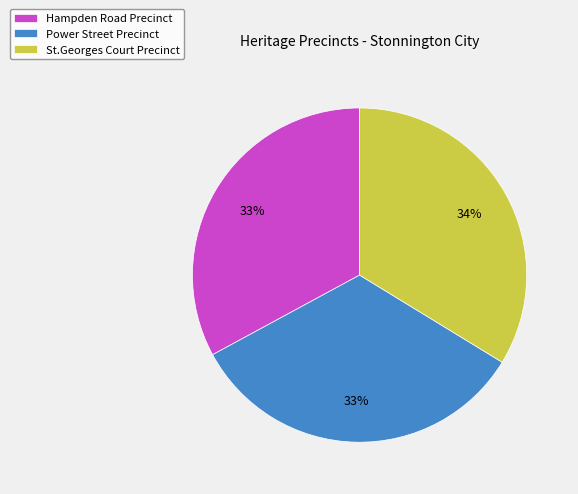

Which has a higher value, St.Georges Court Precinct or Hampden Road Precinct?

St.Georges Court Precinct